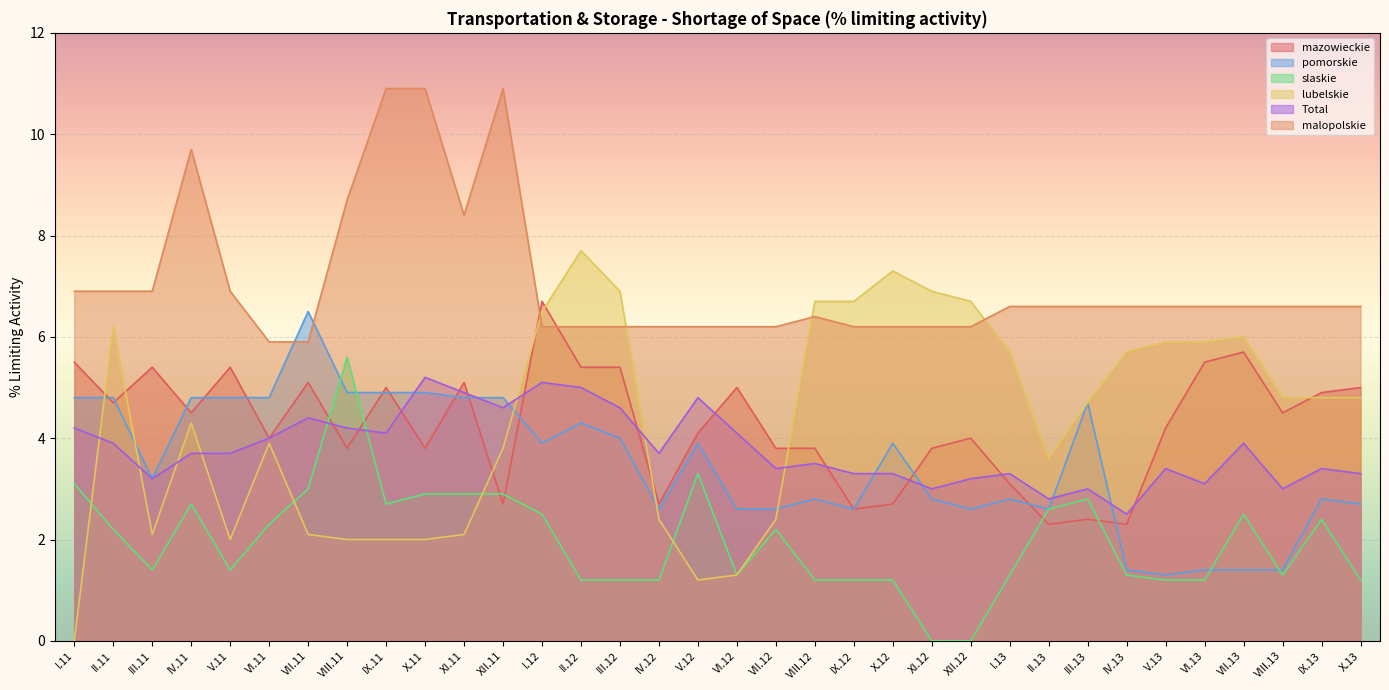

What is the difference between the highest and lowest values at VI.11?

3.6